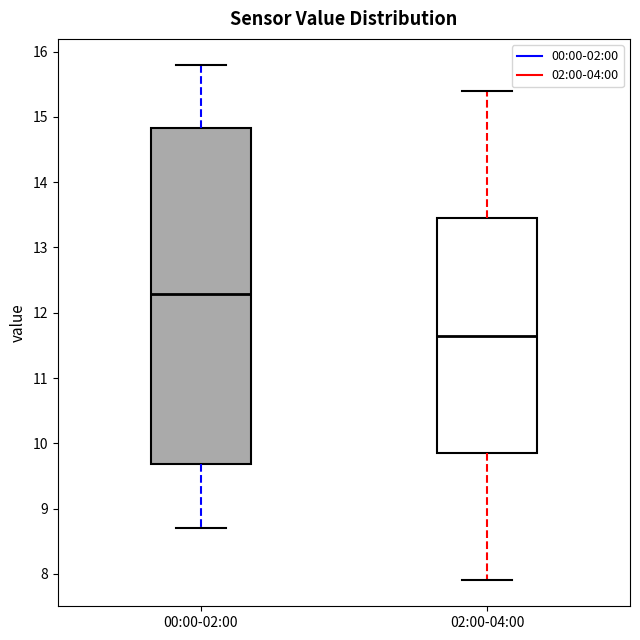

Comparing the boxes themselves (not the whiskers), which one is the tallest?

00:00-02:00